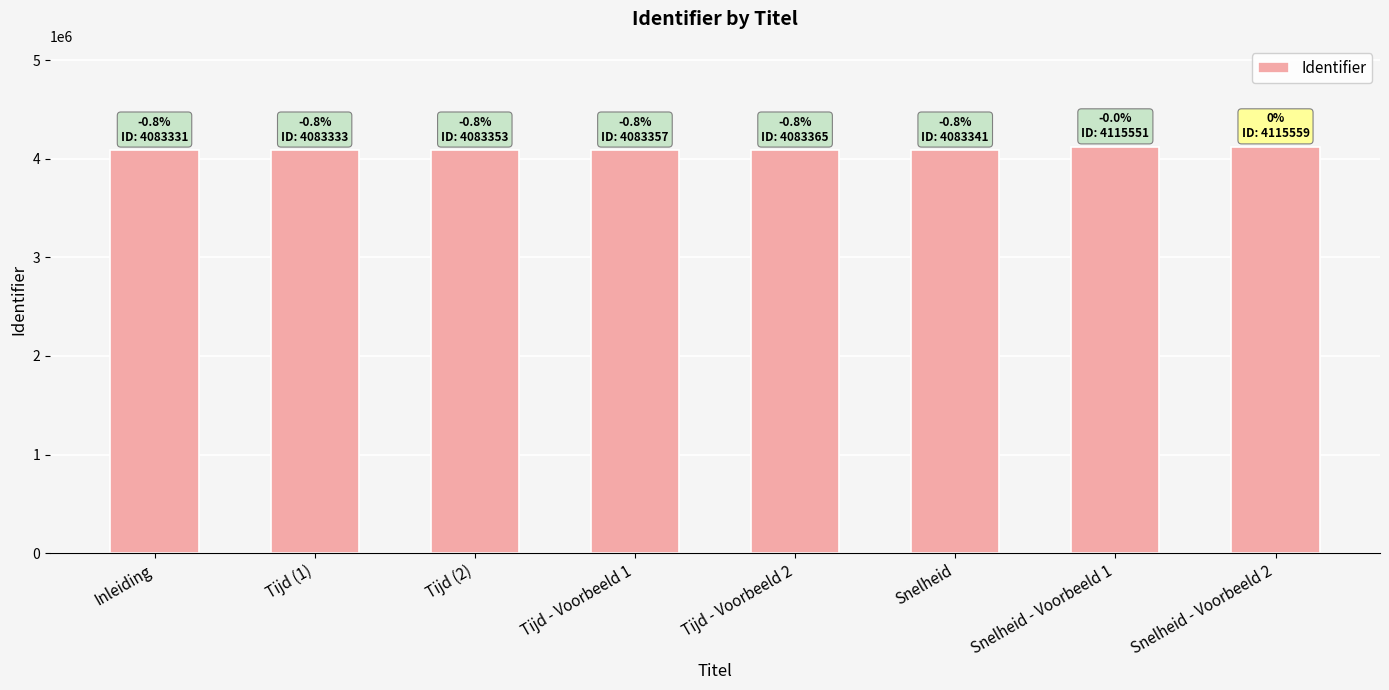

What is the label of the 8th bar from the left?

Snelheid - Voorbeeld 2